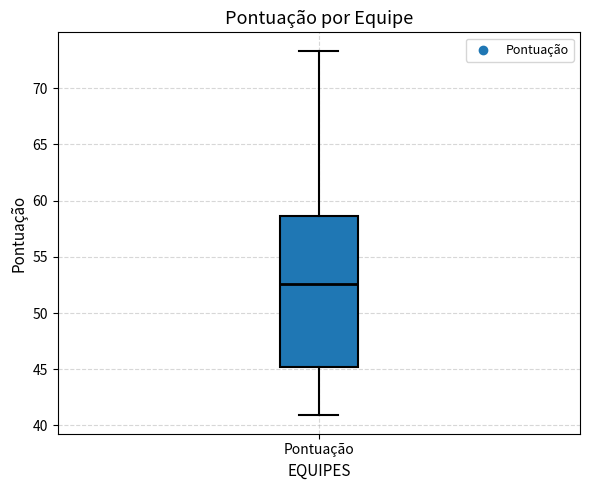

Where does the median line of the box for Pontuação sit on the y-axis? The values are not printed on the chart, so give them approximately, as read against the axis.

52.5